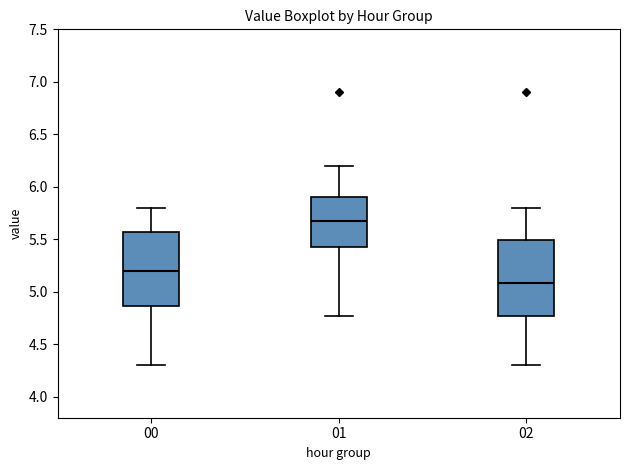

Reading left to right, read every box against the y-axis: the position of its median line, the range the box covers, and the ends of its whiskers. The values are not printed on the chart, so give them approximately, as read against the axis.

00: median 5.20, box 4.85 to 5.55, whiskers 4.30 to 5.80
01: median 5.65, box 5.45 to 5.90, whiskers 4.75 to 6.20
02: median 5.10, box 4.75 to 5.50, whiskers 4.30 to 5.80